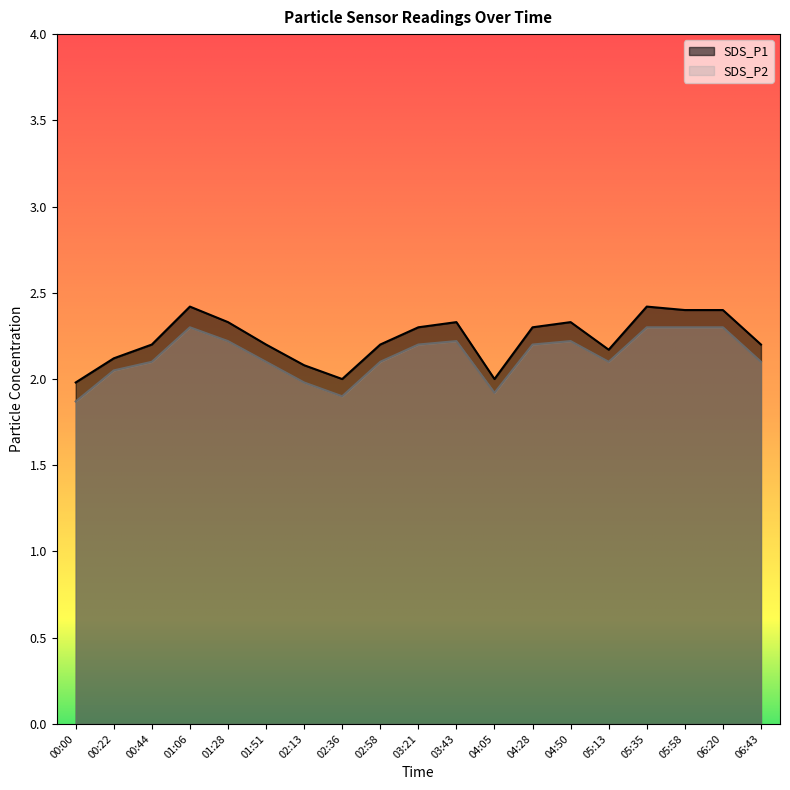

Is it true that SDS_P1 equals 0.8 at 05:35?

False